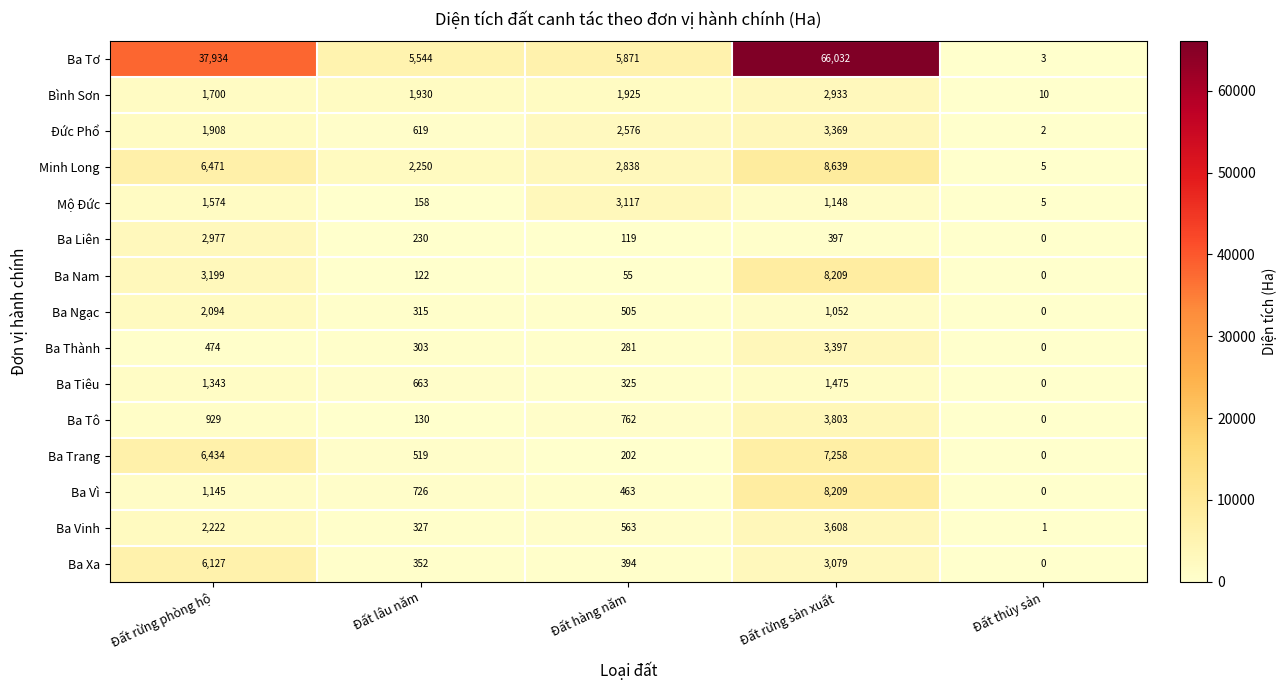

What is the difference between the maximum and second lowest values in the Mộ Đức series?

2959